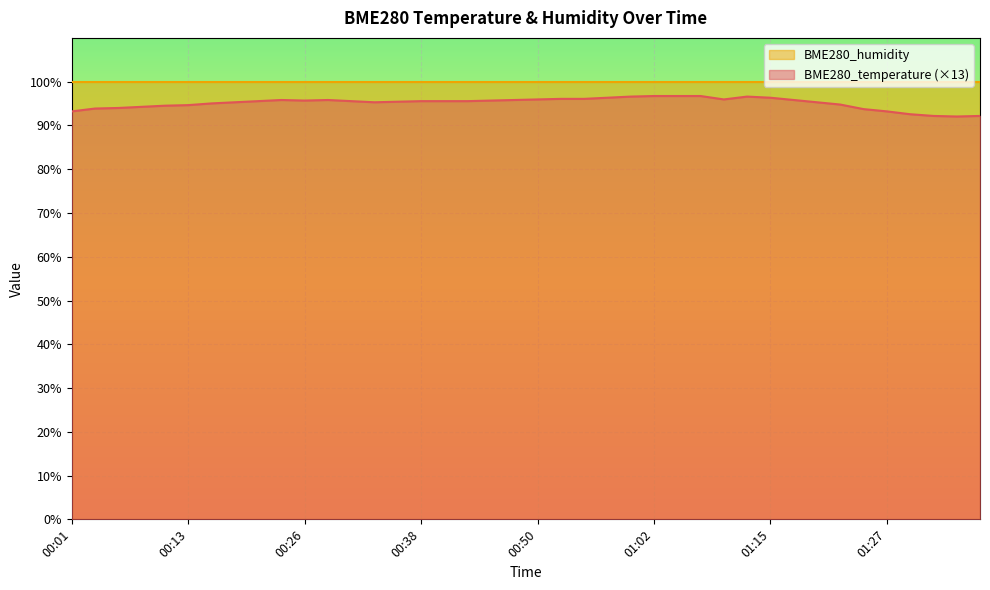

The chart shows a value of 63.1 at 00:16. True or false?

False